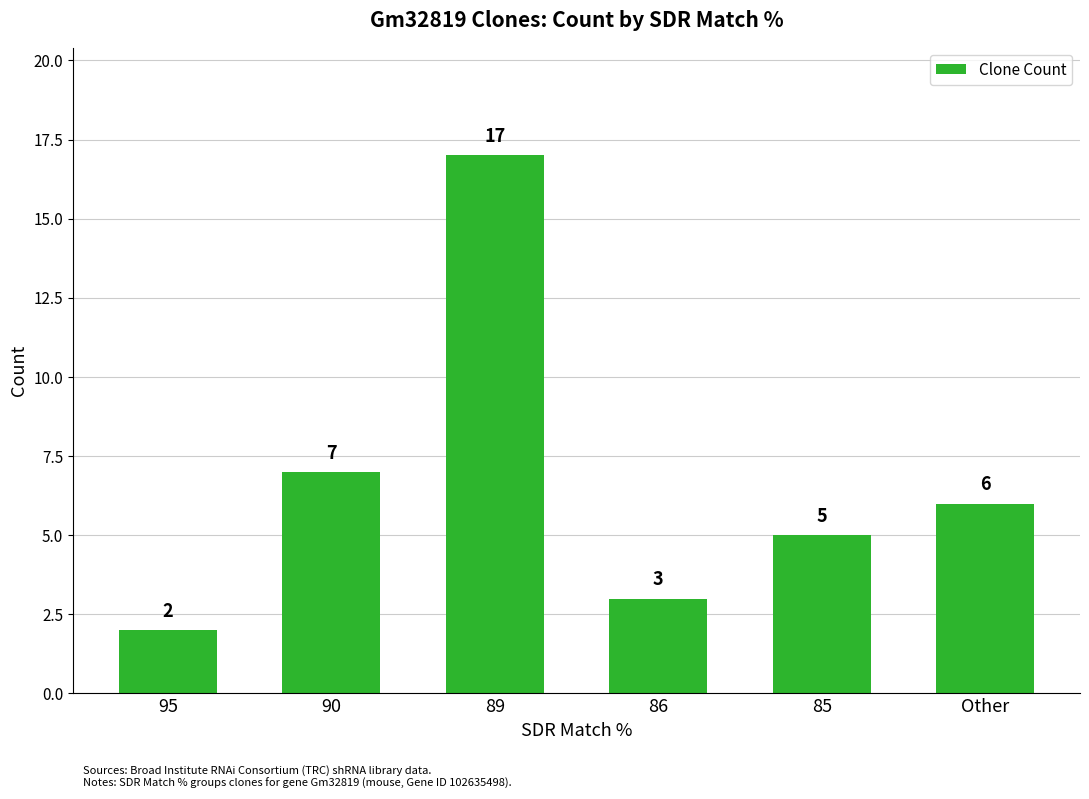

Which has a higher value, 86 or 85?

85